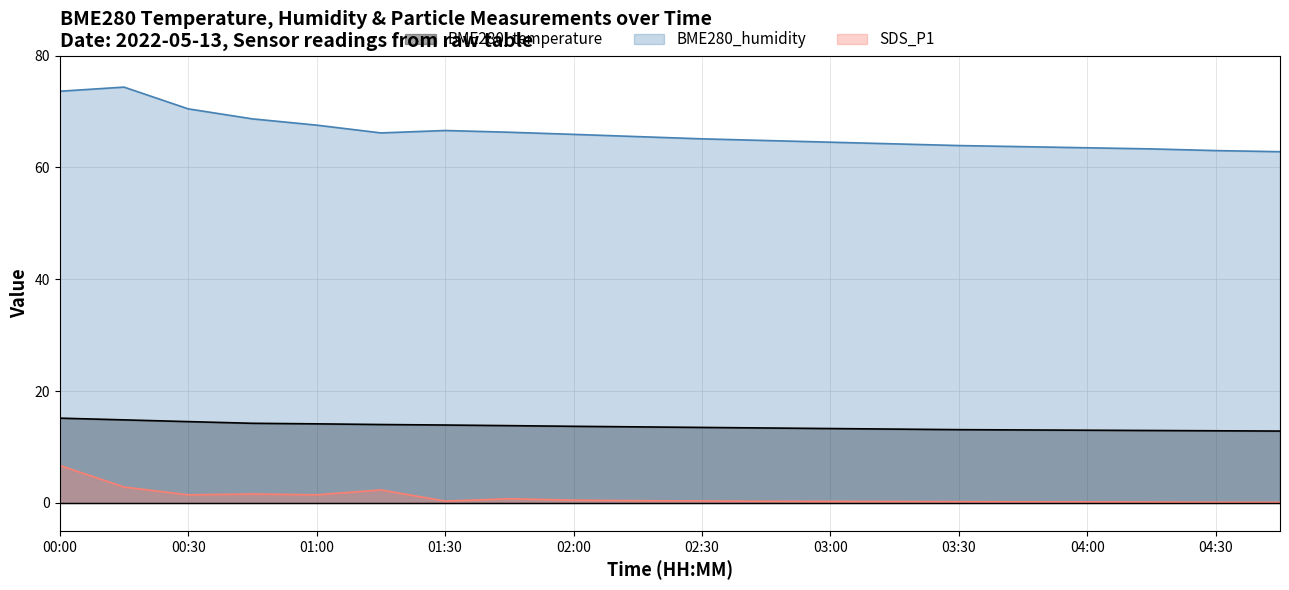

True or false: SDS_P1 has more than 2 points higher than both neighbors.

True